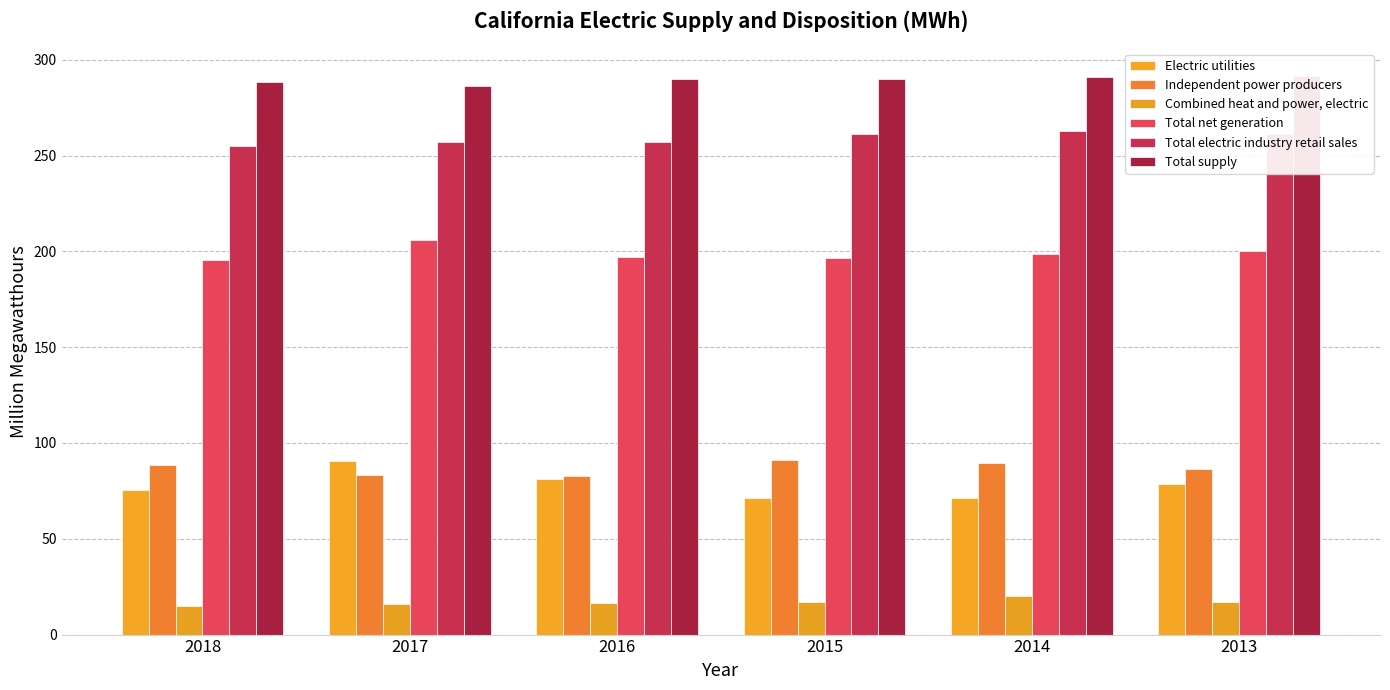

What is the value of the Independent power producers bar at the 2nd from the left?

83.5